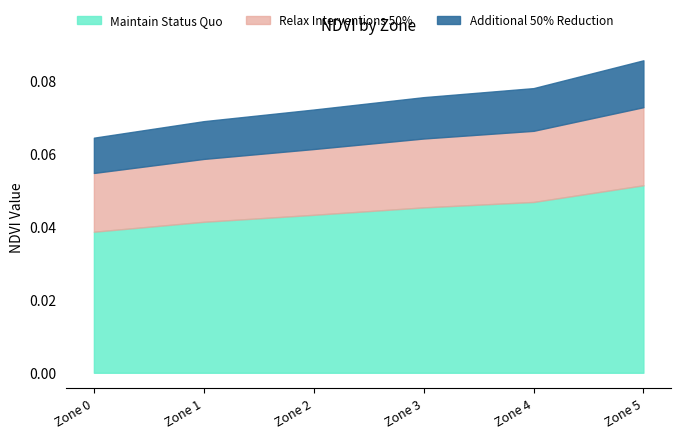

The value of Maintain Status Quo at Zone 4 is 0.1. True or false?

False